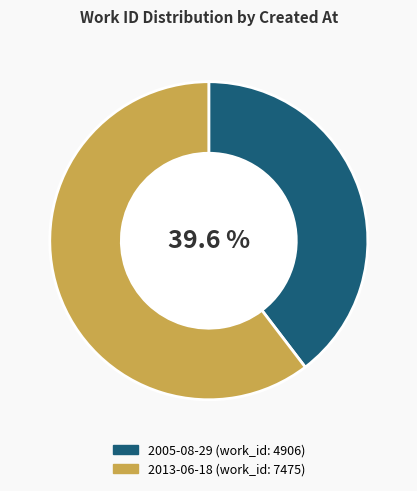

To the nearest percent, what percentage of the pie is 2005-08-29?

40%